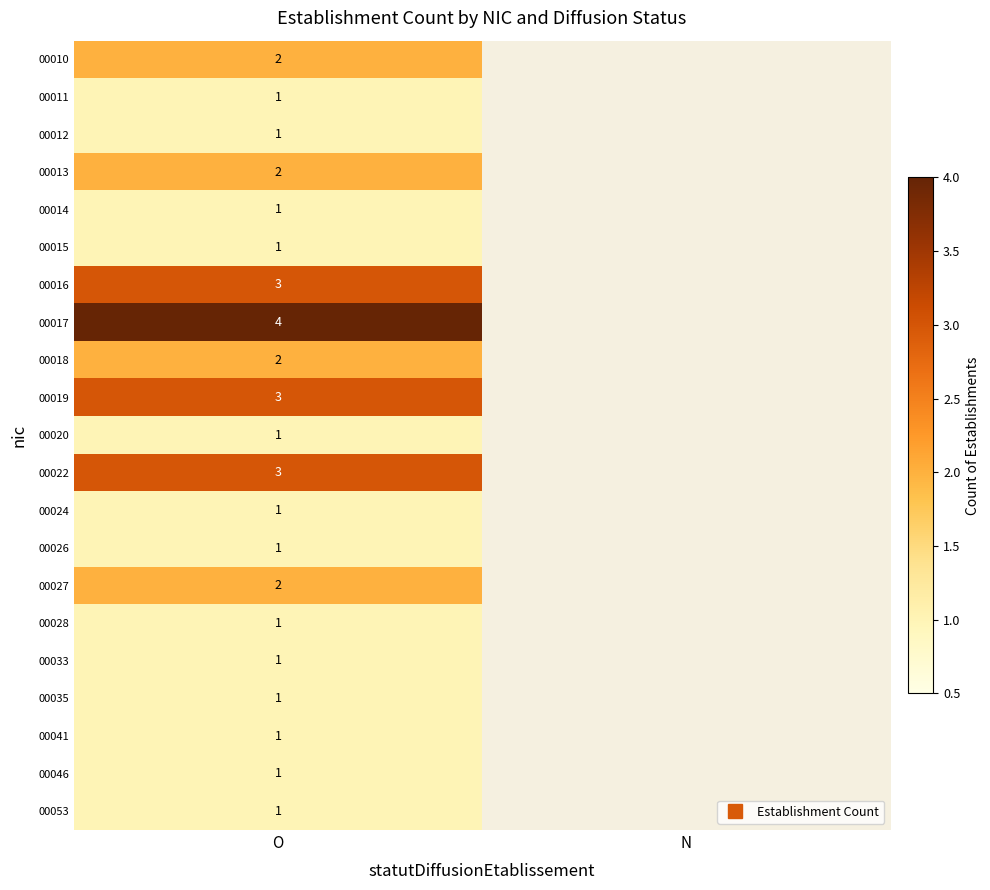

At which label is 00033 closest to 0?

N